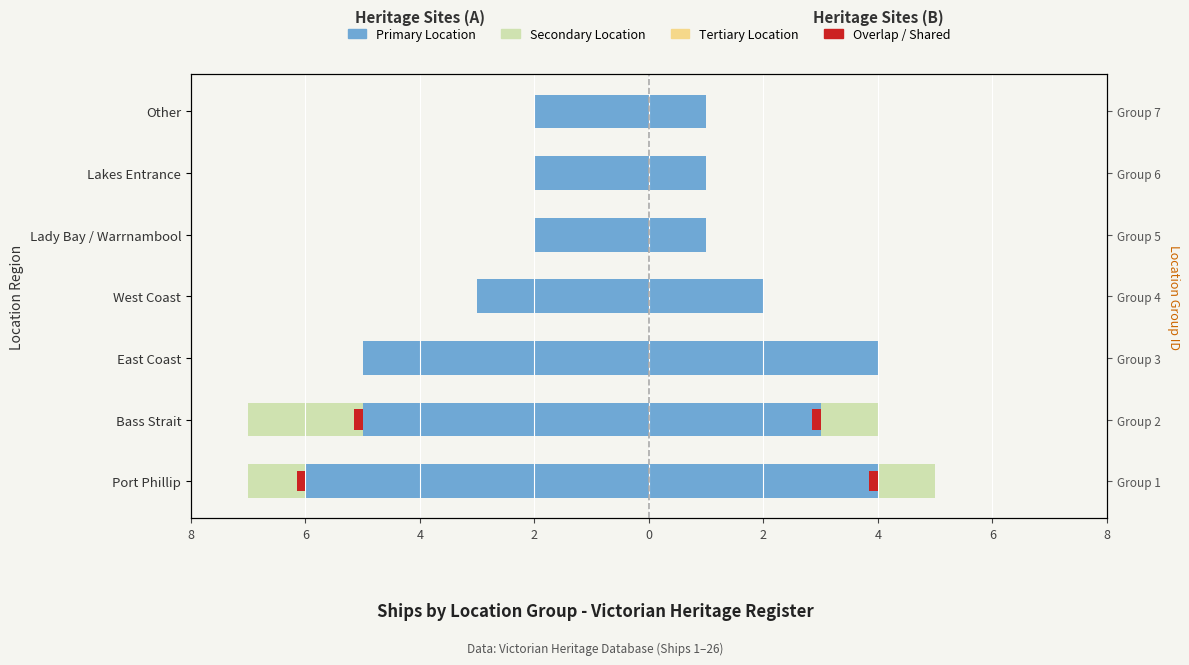

What value does the Primary Location series have at Other?

-2.0